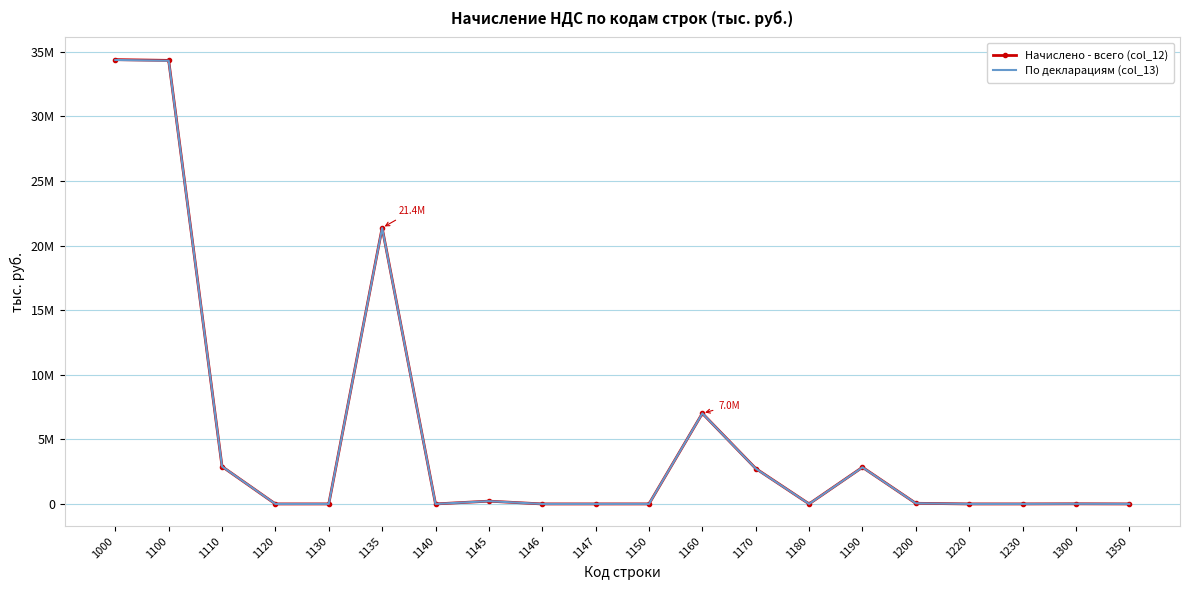

What are all the series names shown in the legend?

Начислено - всего (col_12), По декларациям (col_13)